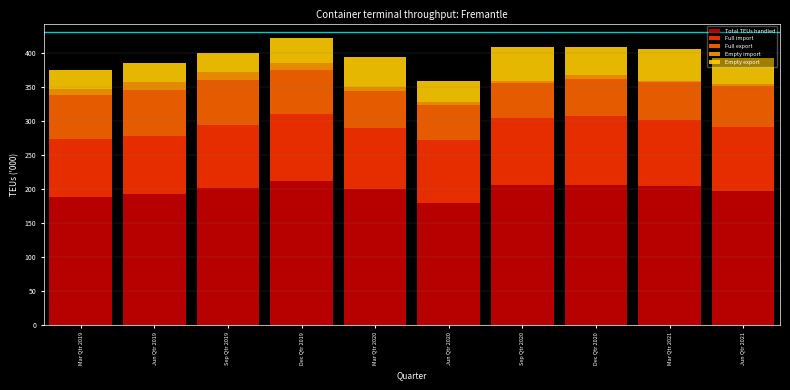

What is the difference between the second highest and second lowest values in the Total TEUs handled series?

17.6